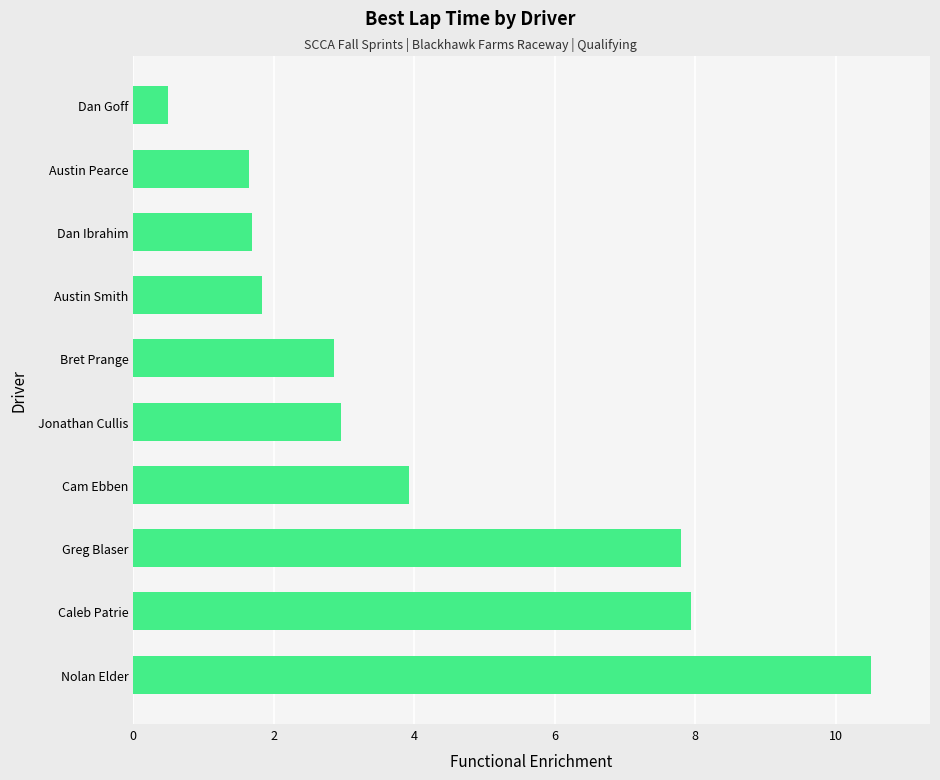

Reading bottom to top, what are all the values shown in this chart?

10.5	7.9	7.8	3.9	3.0	2.9	1.8	1.7	1.6	0.5